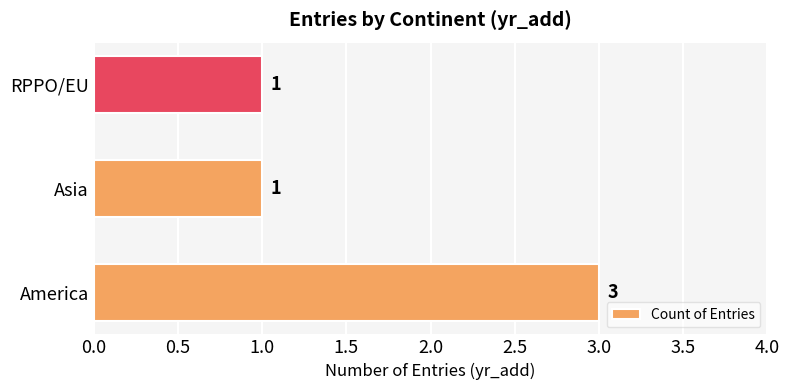

What is the greatest value displayed?

3